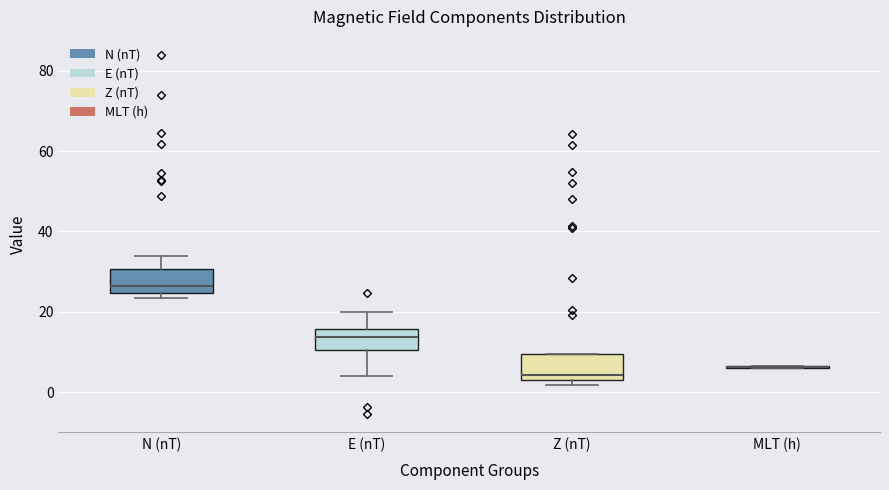

Reading left to right, transcribe this box plot: for each box, give where its median line is, the range the box spans, and where its two whiskers end, as read against the y-axis. The values are not printed on the chart, so give them approximately, as read against the axis.

N (nT): median 26, box 24 to 30, whiskers 24 (just below the box's lower edge) to 34
E (nT): median 14, box 10 to 16, whiskers 4 to 20
Z (nT): median 4 (just above the box's lower edge), box 4 to 10, whiskers 2 to 10
MLT (h): box collapsed to a line at 6, whiskers 6 to 6